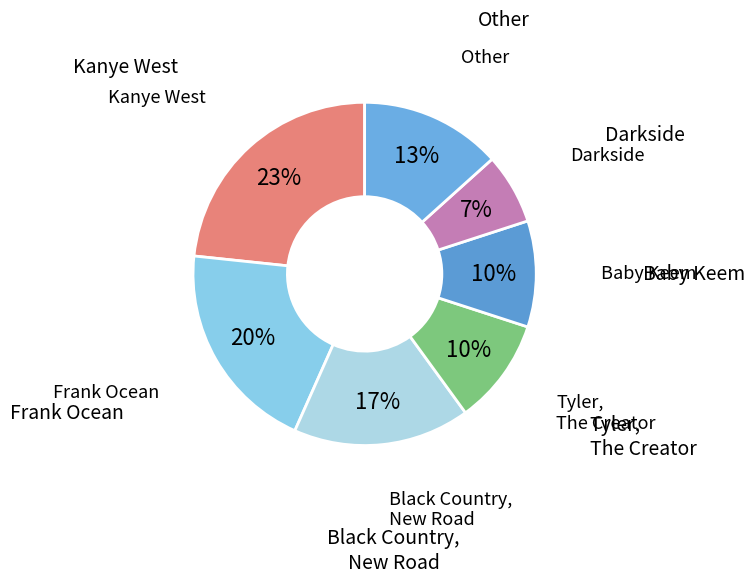

Which slice is the largest?

Kanye West